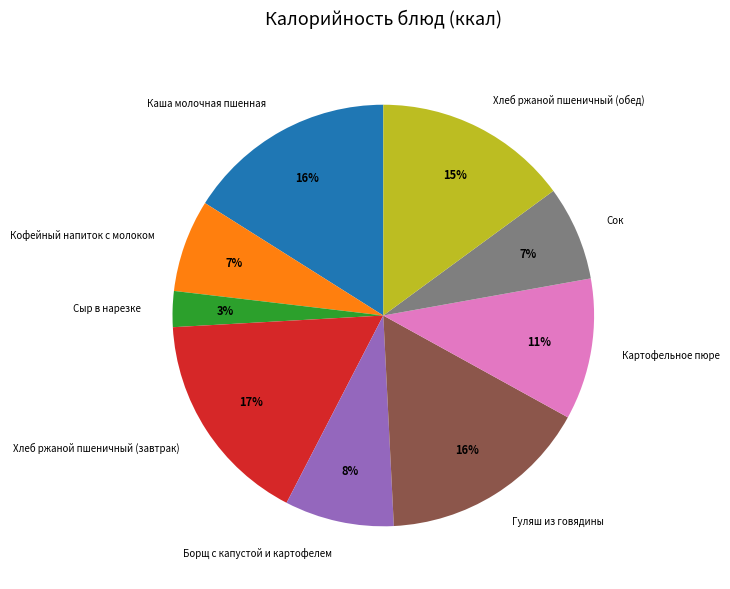

Is there any slice that represents more than half of the pie?

No